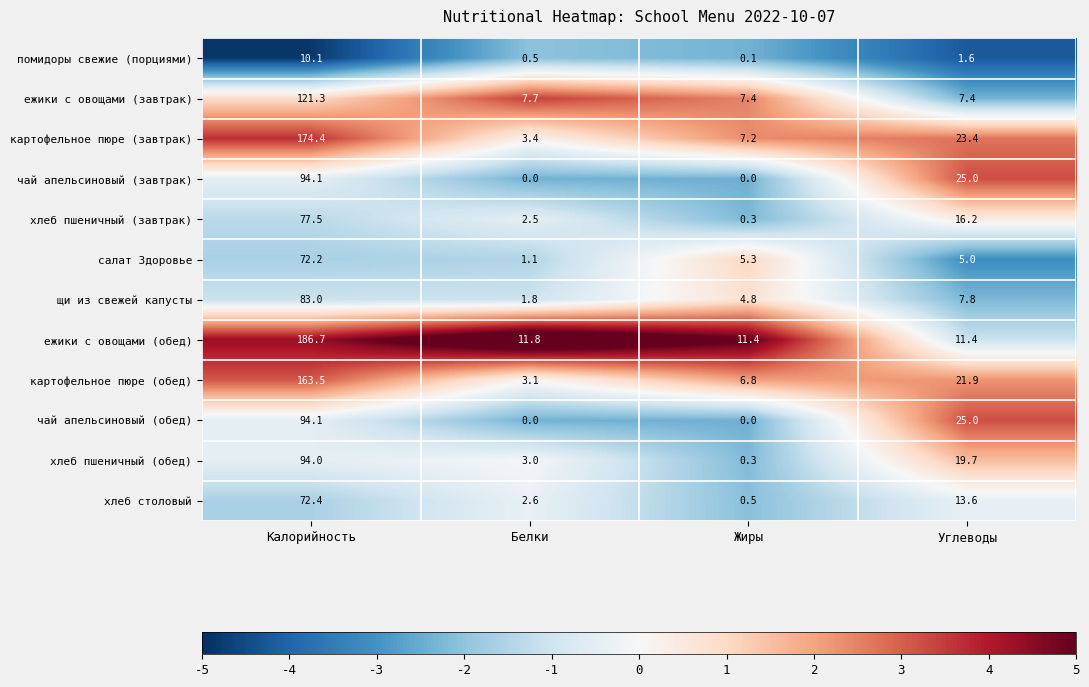

What is the difference between the maximum and minimum values in the хлеб пшеничный (обед) series?

93.7